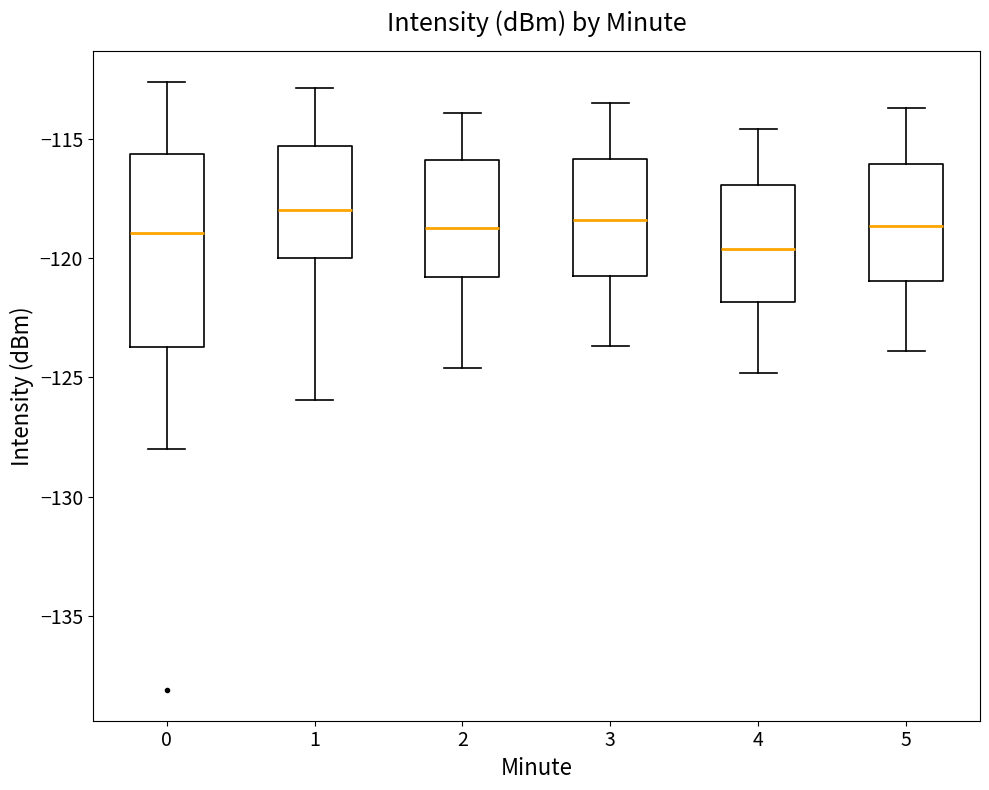

Comparing the boxes themselves (not the whiskers), which one is the tallest?

0